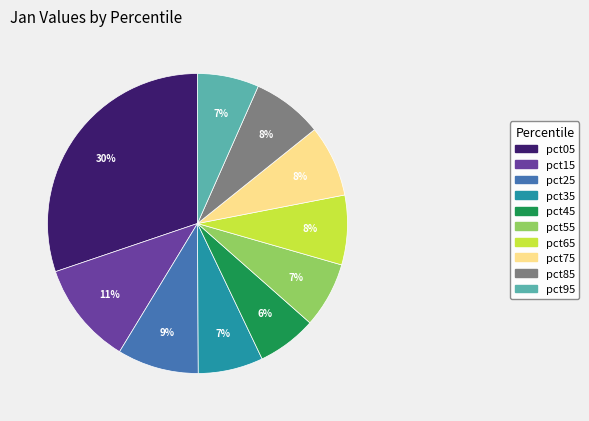

How many segments does this pie chart have?

10